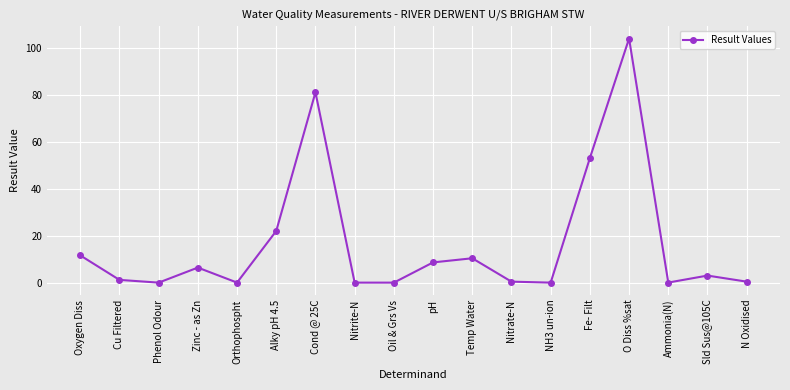

True or false: the data has more than 2 interior local peaks.

True